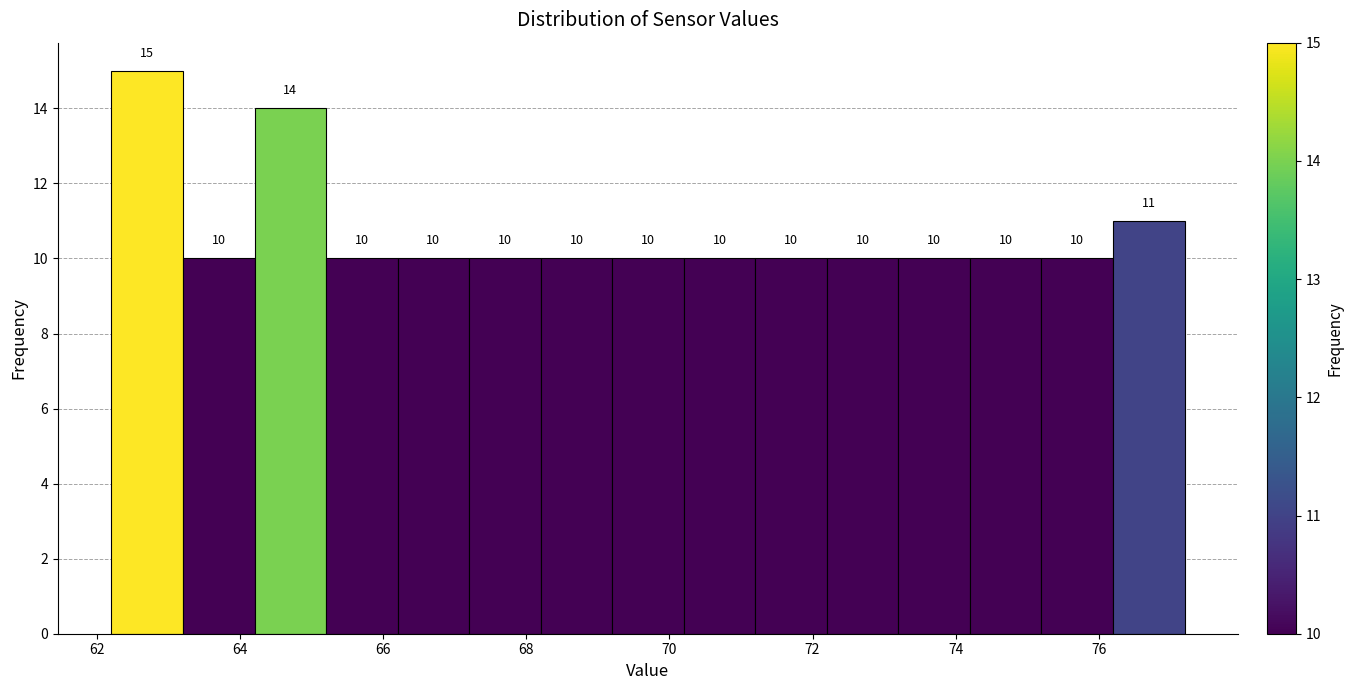

Reading left to right, list every bar in this chart as the range it spans on the x-axis followed by its height.

62.2 to 63.2: 15
63.2 to 64.2: 10
64.2 to 65.2: 14
65.2 to 66.2: 10
66.2 to 67.2: 10
67.2 to 68.2: 10
68.2 to 69.2: 10
69.2 to 70.2: 10
70.2 to 71.2: 10
71.2 to 72.2: 10
72.2 to 73.2: 10
73.2 to 74.2: 10
74.2 to 75.2: 10
75.2 to 76.2: 10
76.2 to 77.2: 11